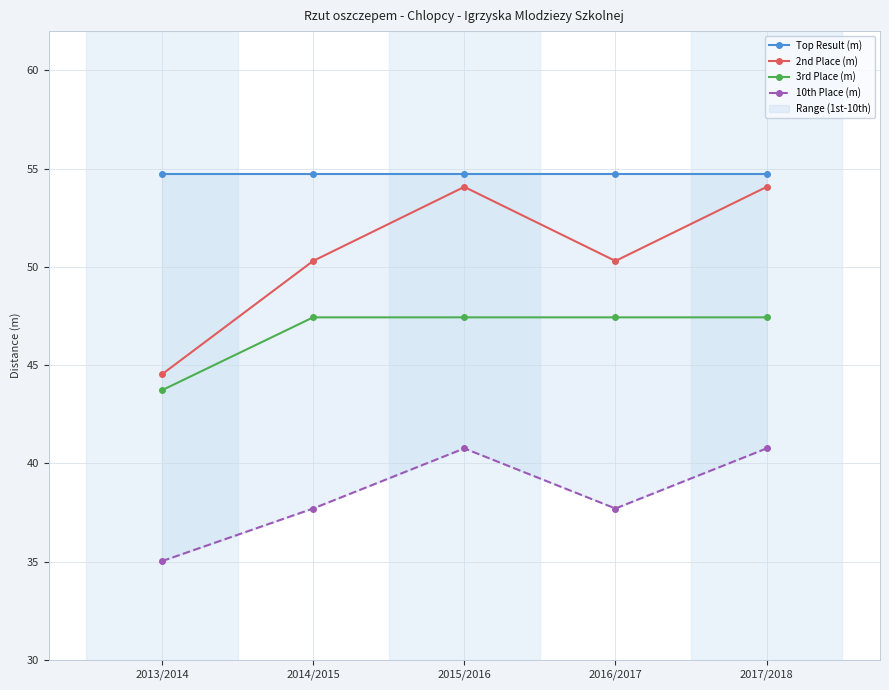

List the series in order of their overall mean, lowest first.

10th Place (m), 3rd Place (m), 2nd Place (m), Top Result (m)